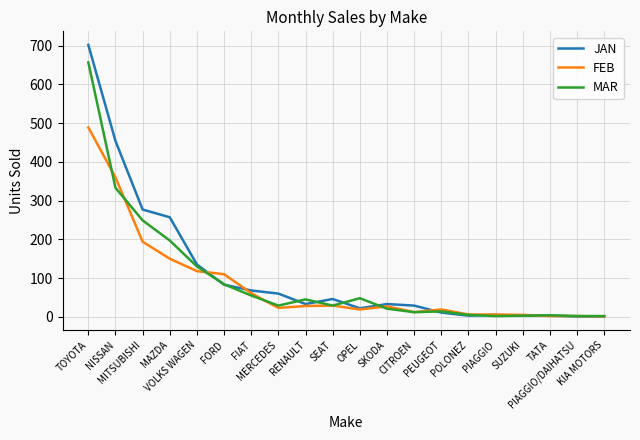

Does the chart display data point markers on the line(s)?

No